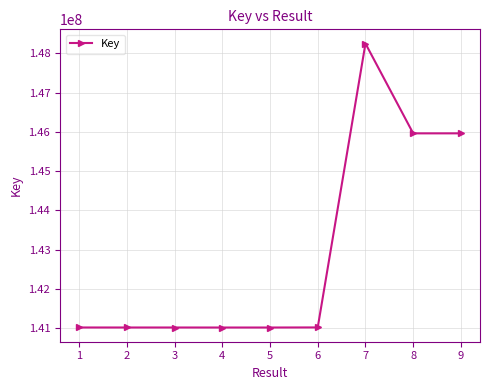

The value at 8 is 257998957. True or false?

False